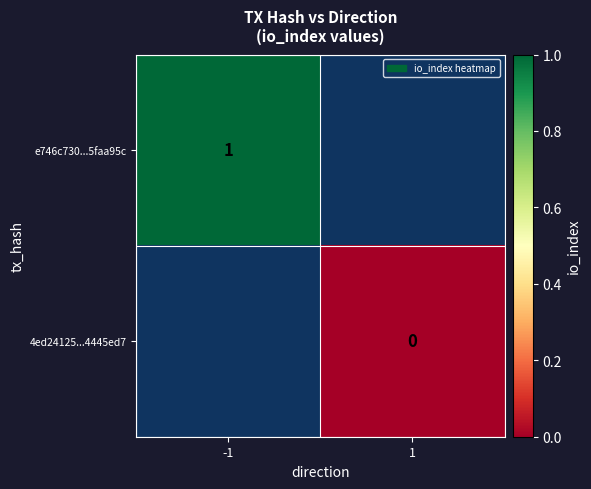

True or false: e746c730...5faa95c has a value of 1.7 at -1.

False